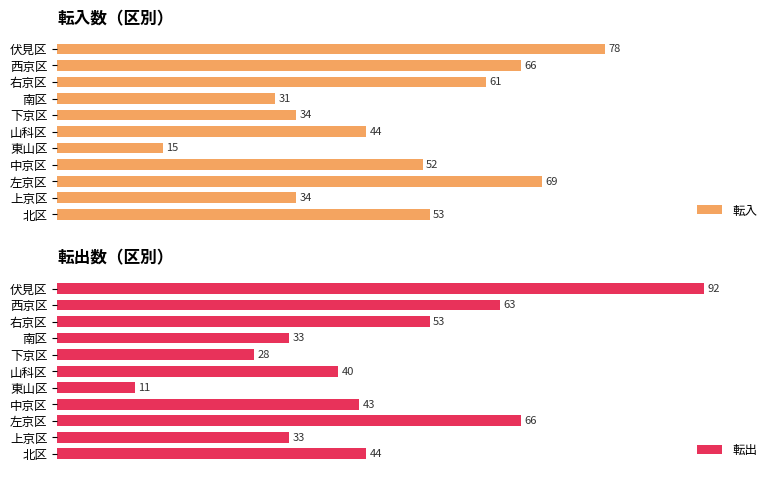

At which label is 転出 closest to 51?

右京区